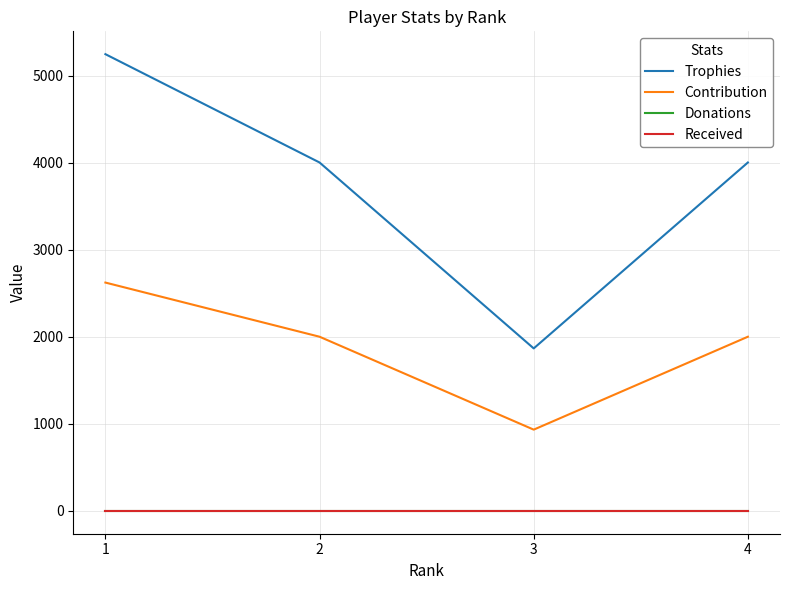

Which series changed the most between 1 and 4?

Trophies